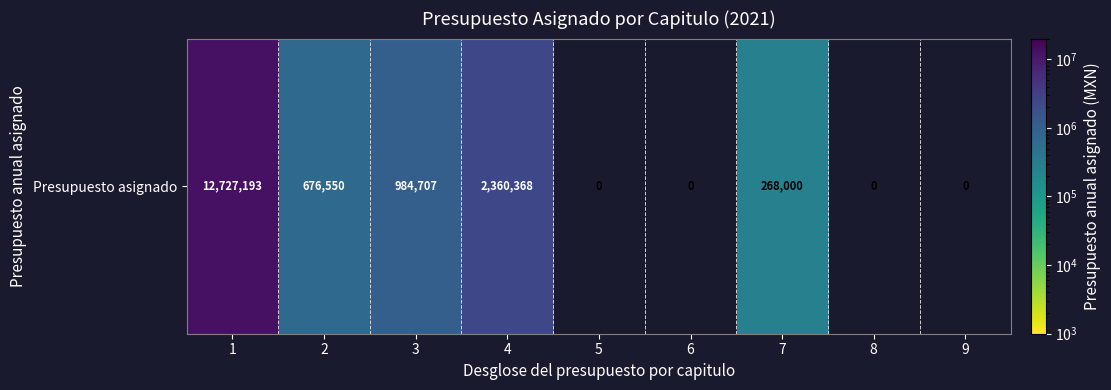

The value at 2 is 344306.4. True or false?

False